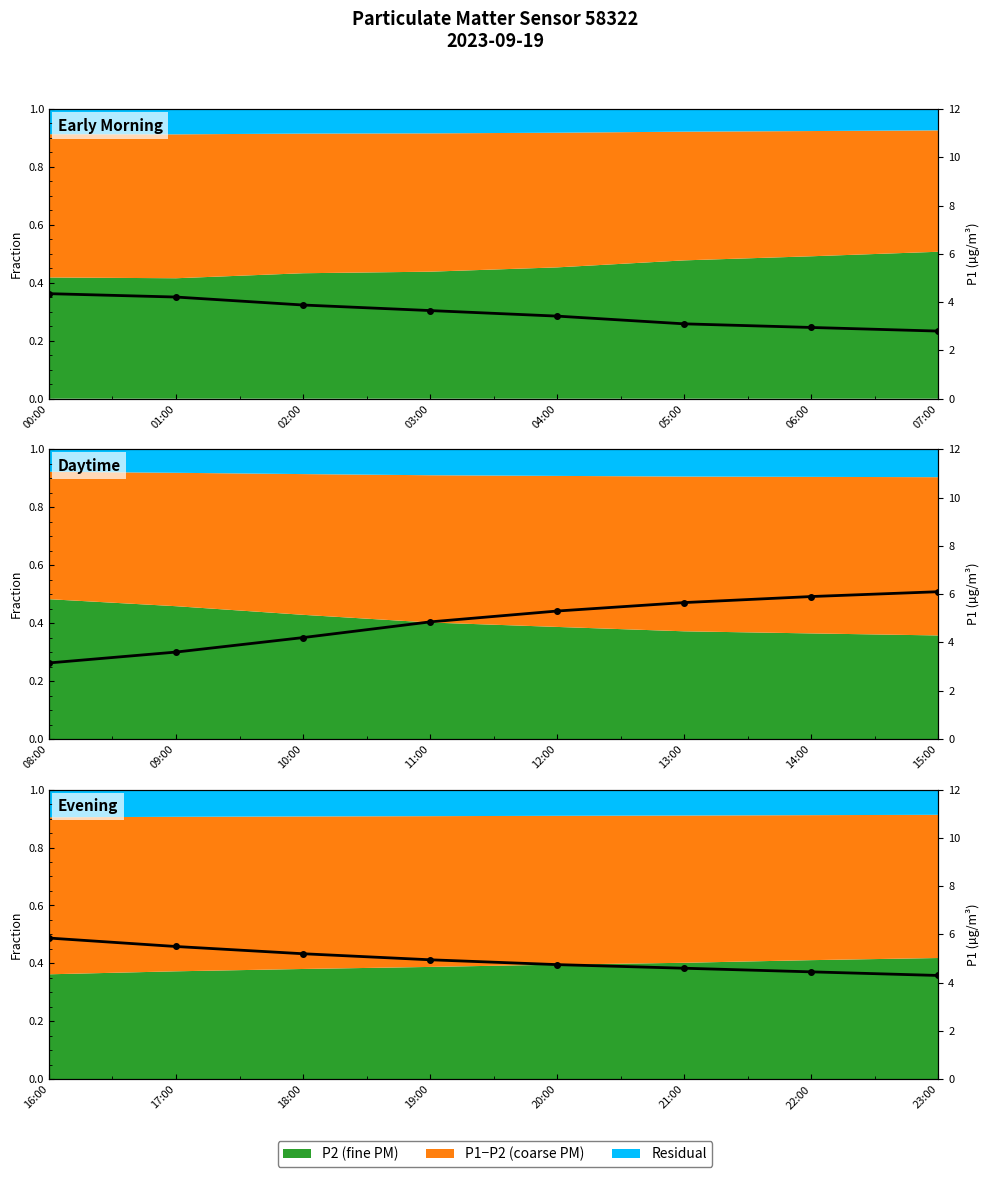

How many lines are shown in the chart?

1